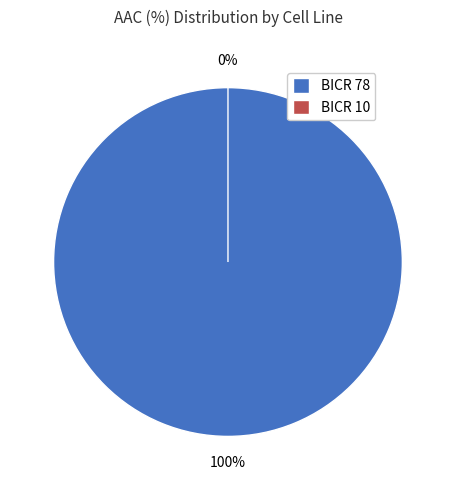

Which slice is the smallest?

BICR 10